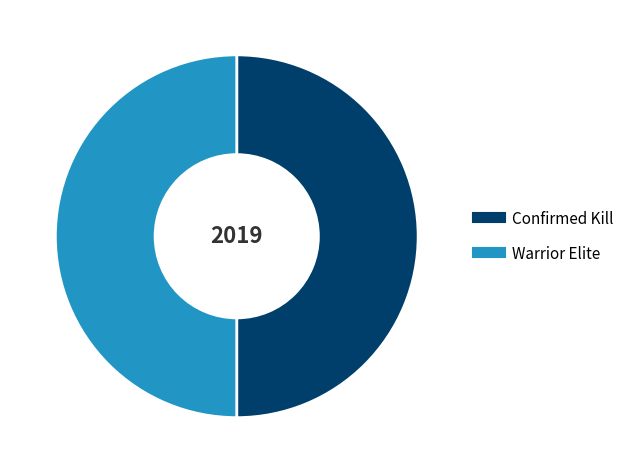

The Warrior Elite slice represents 39% of the pie. True or false?

False